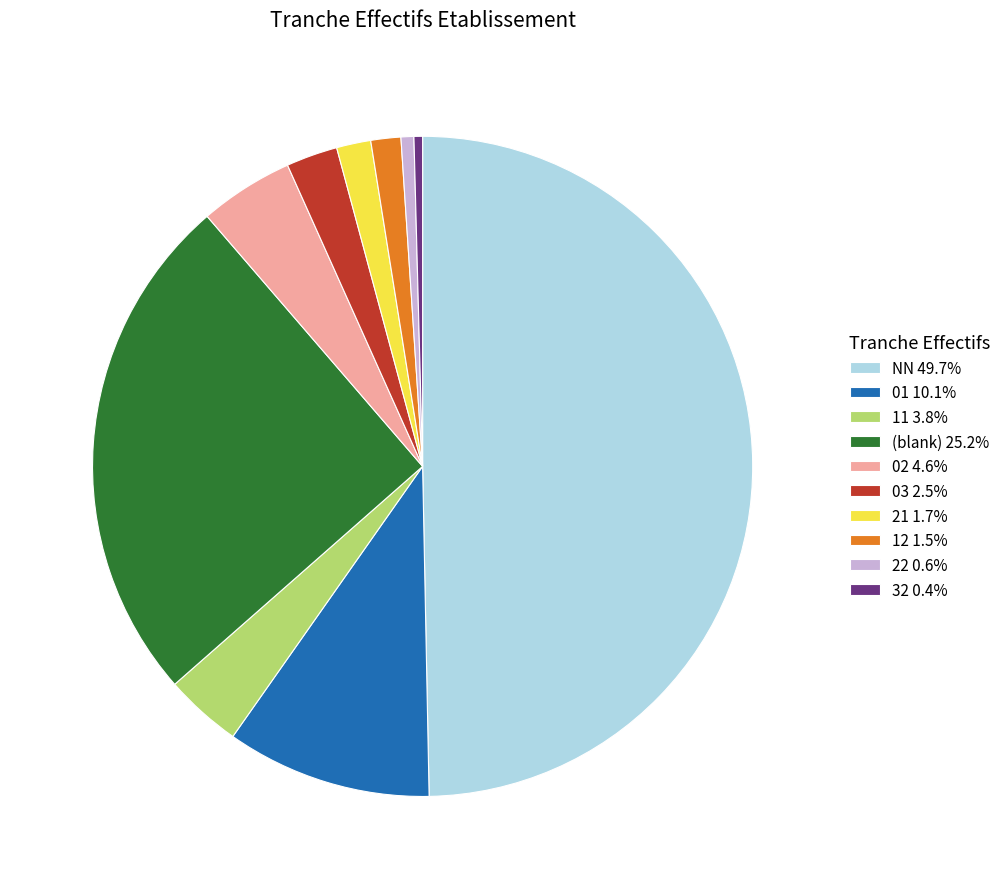

What is the ratio of the value at NN 49.7% to the value at 22 0.6%?

79.0